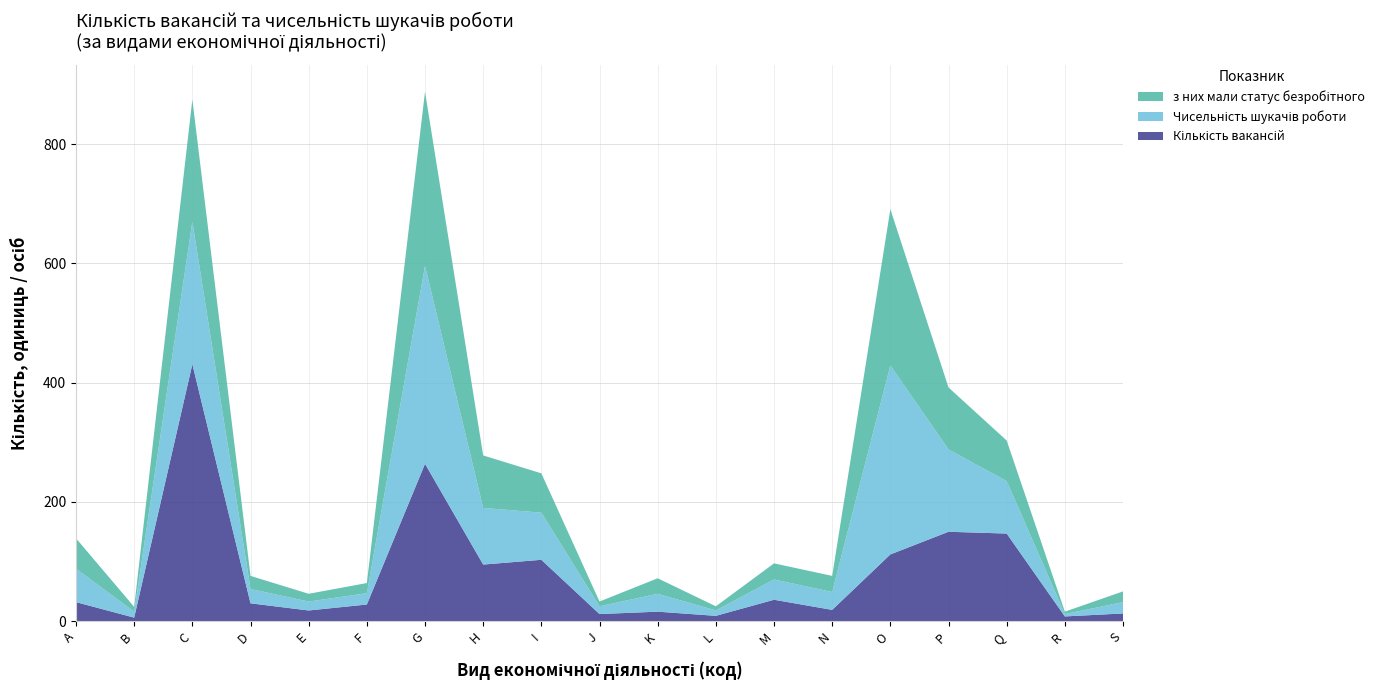

Reading left to right, list all the values displayed in this chart.

Кількість вакансій: 32	6	431	30	18	28	264	95	103	12	16	9	36	19	112	150	147	8	13
Чисельність шукачів роботи: 56	10	239	24	15	19	332	95	79	13	30	9	34	30	317	138	88	4	19
з них мали статус безробітного: 51	8	205	22	13	17	292	88	66	8	26	7	27	27	262	104	68	4	18